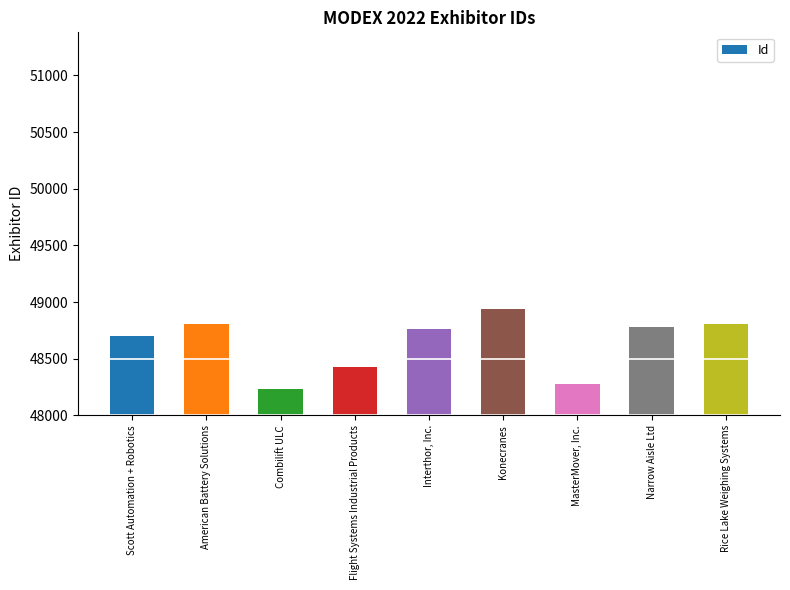

Approximately how many times larger is the value at Interthor, Inc. compared to Rice Lake Weighing Systems?

1.0